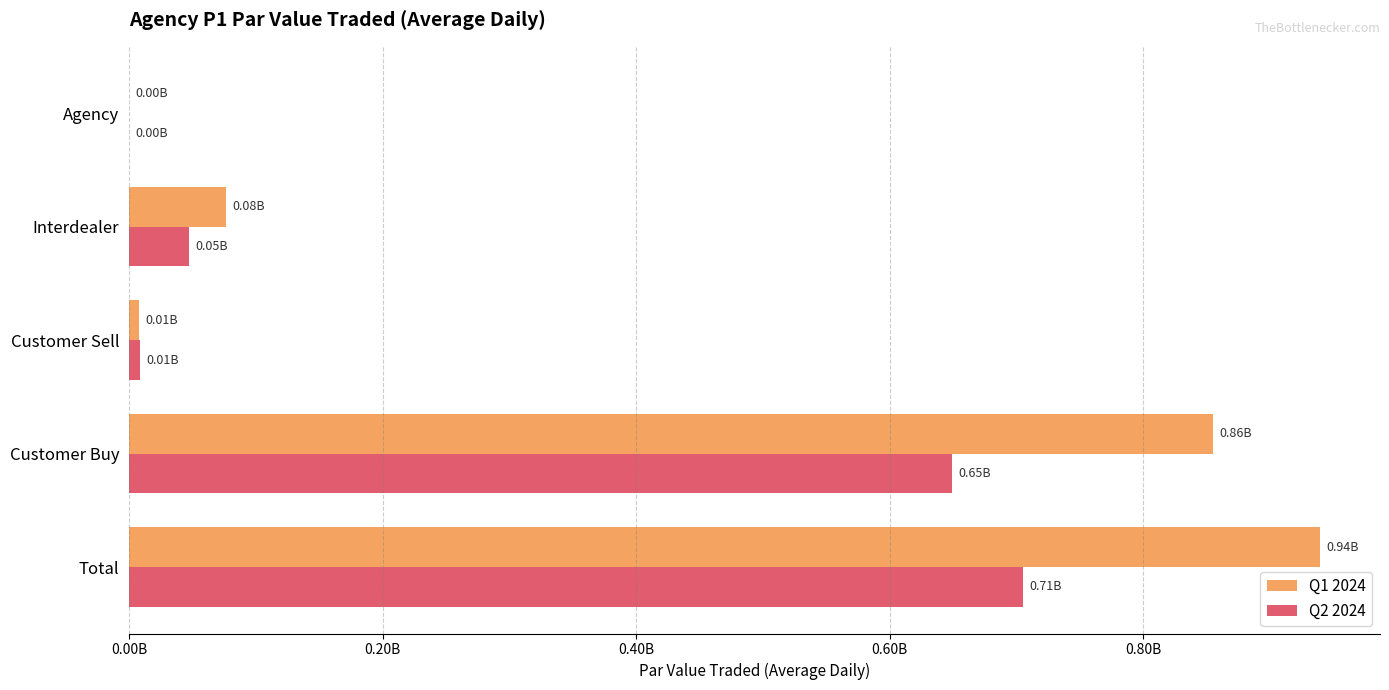

What are all the series names shown in the legend?

Q1 2024, Q2 2024